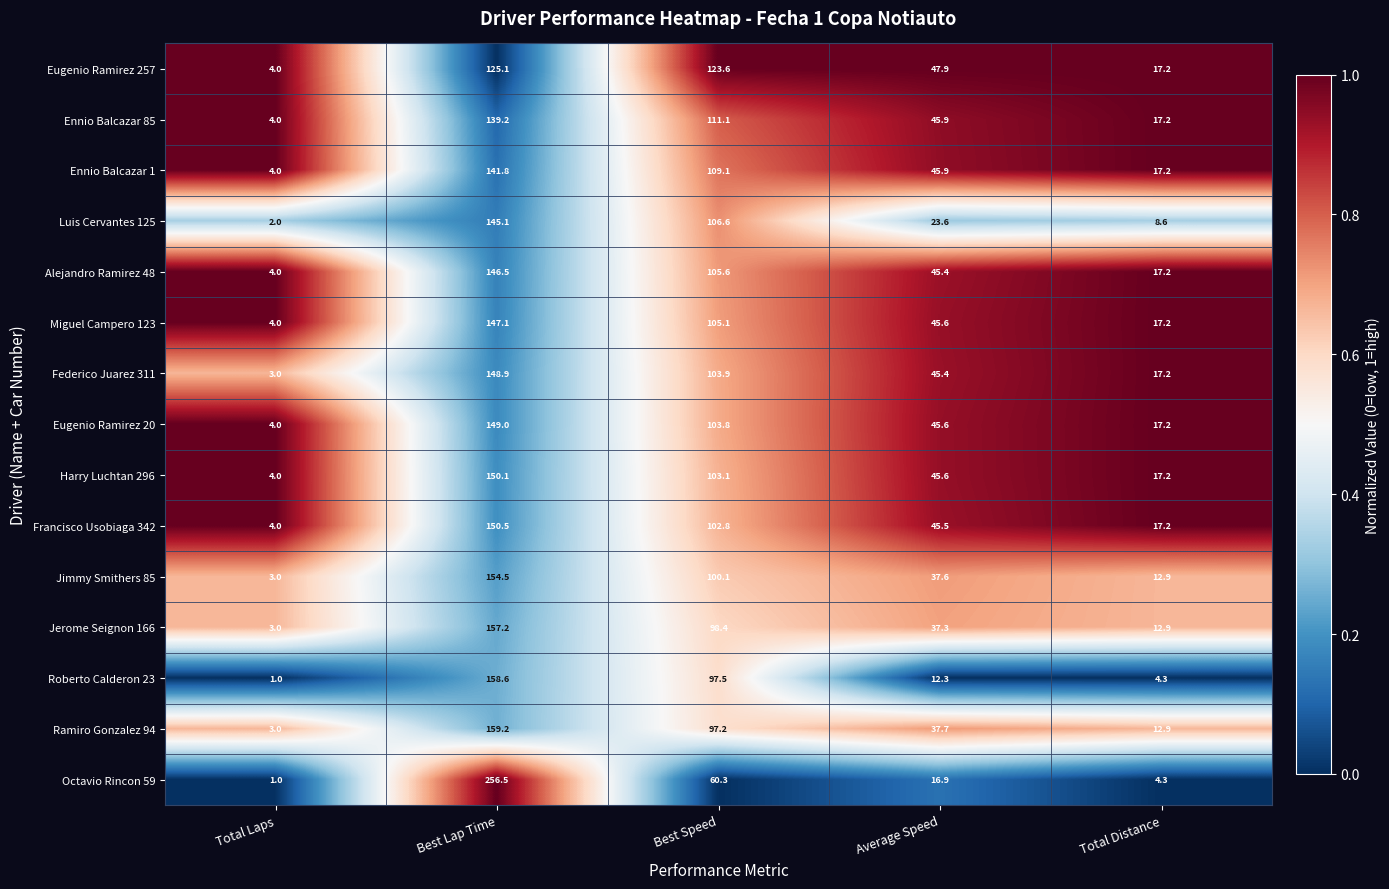

What is the spread (max minus min) of values at Average Speed?

35.6